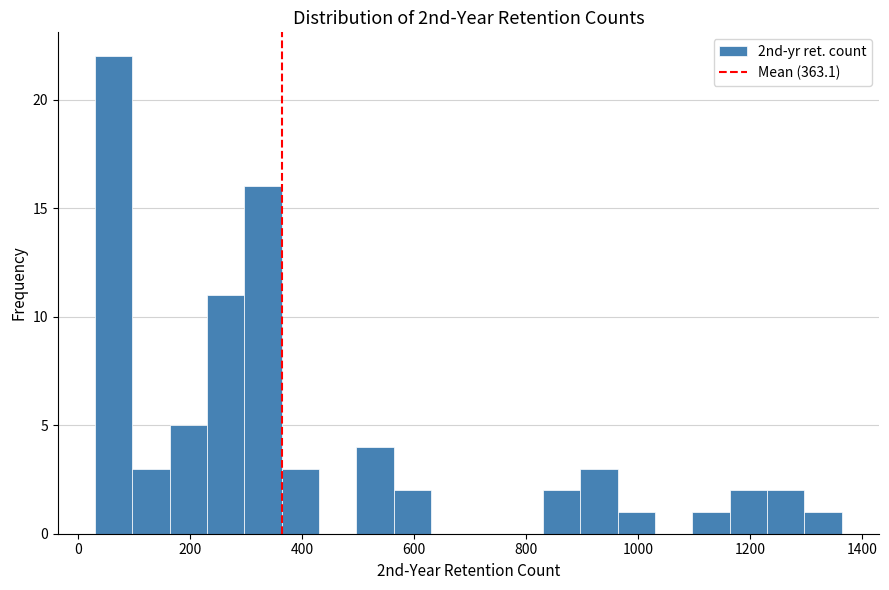

Read against the x-axis, roughly where is the centre of the tallest bar?

60